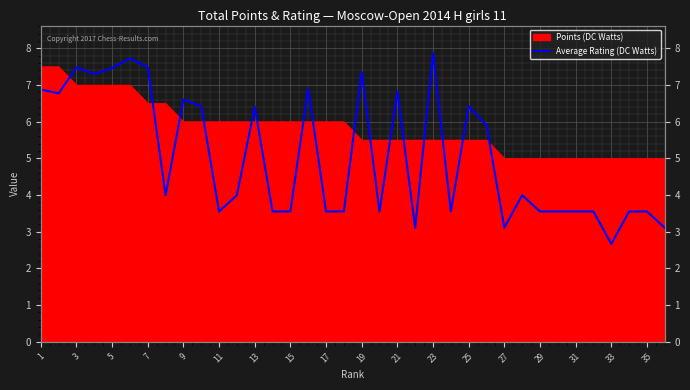

Does the chart display data point markers on the line(s)?

No